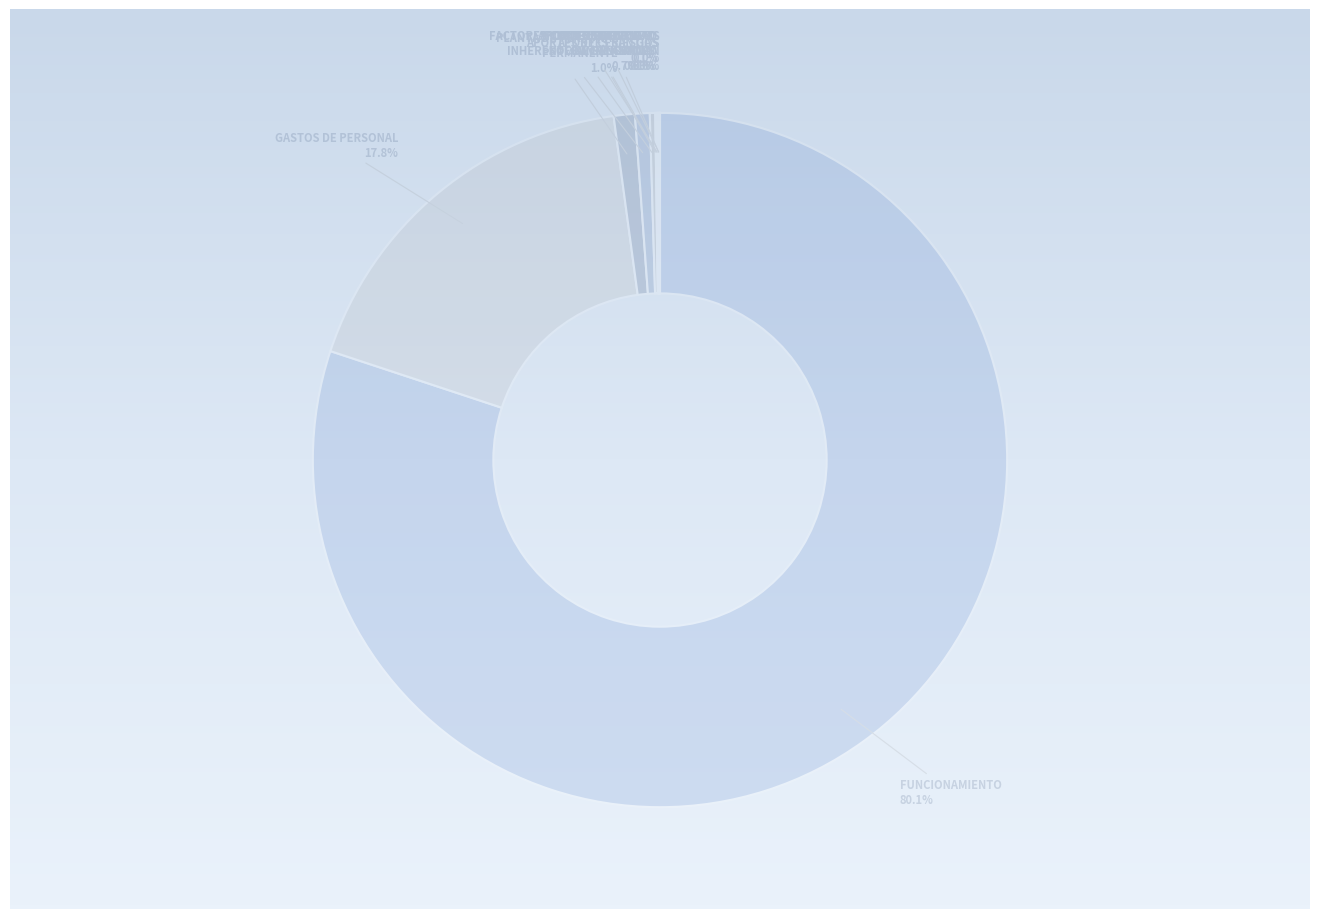

Is there a majority slice in this chart?

Yes